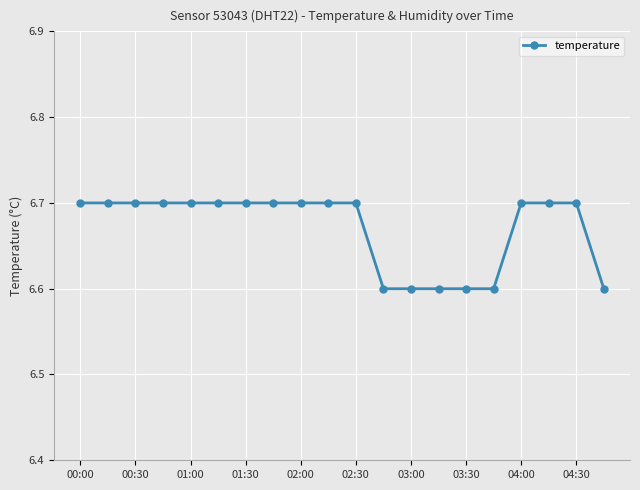

What is the value of the 19th point from the left?

6.7